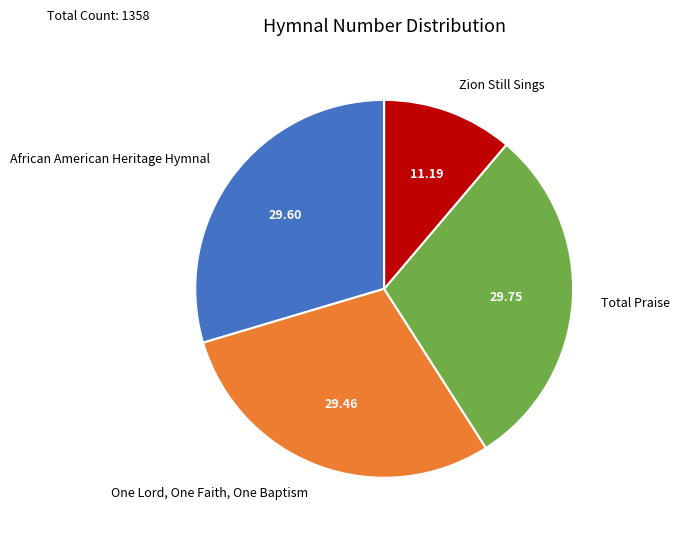

Is the sum of One Lord, One Faith, One Baptism and Total Praise greater than half?

Yes